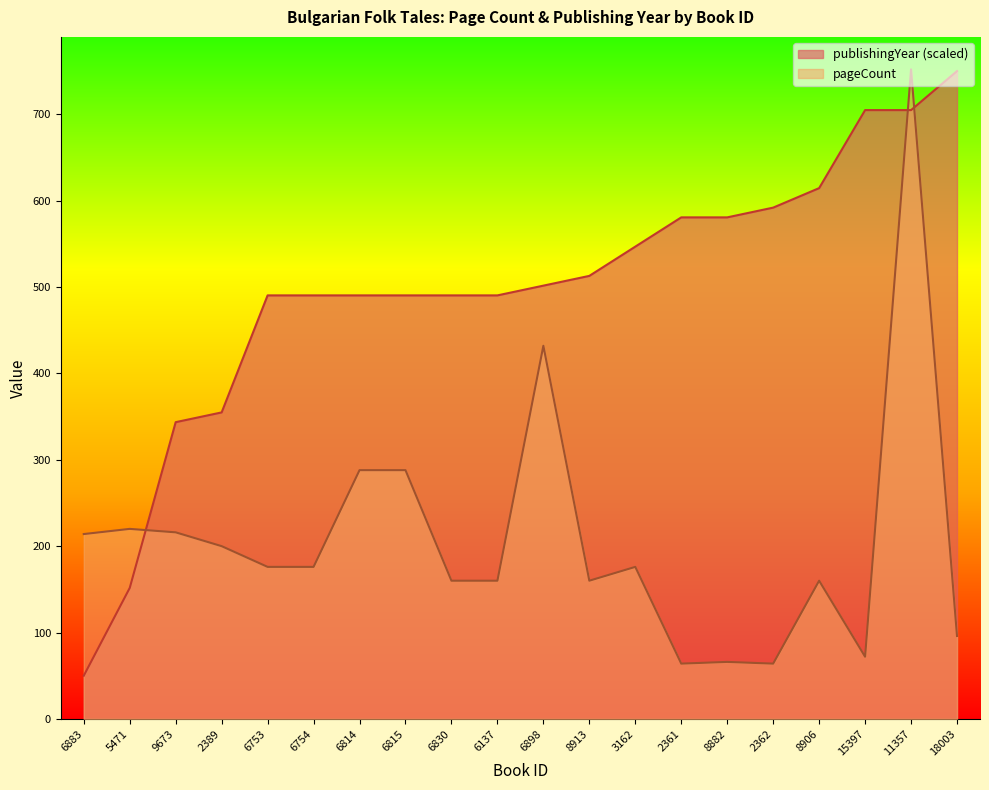

Which category has the highest value across all series?

11357